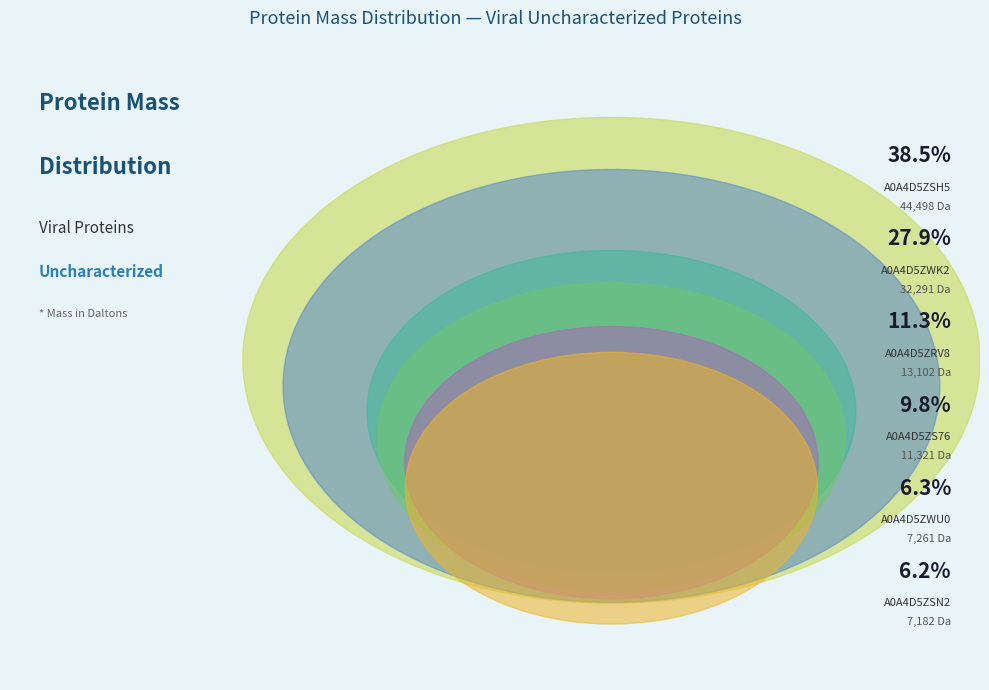

Approximately how many times larger is the value at A0A4D5ZSN2 compared to A0A4D5ZWK2?

0.2